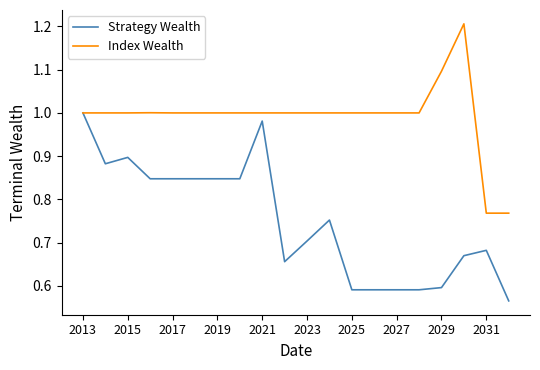

At how many categories does at least one series exceed 0?

20